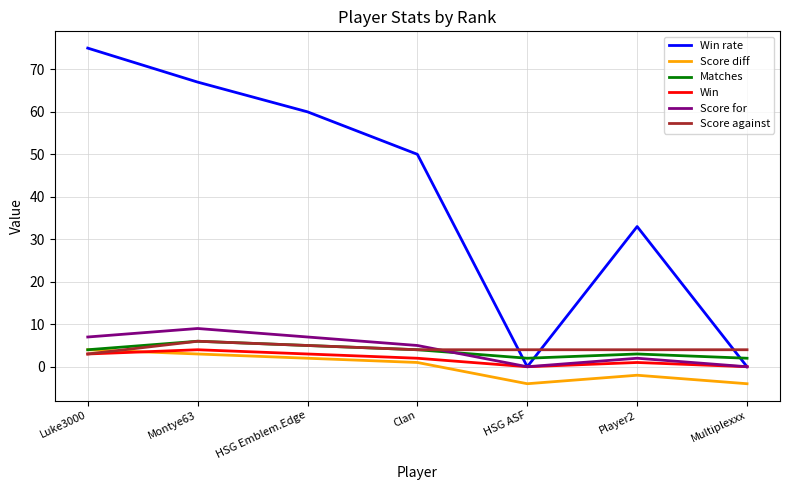

Is the value of Score against at Player2 greater than the value of Score diff at Player2?

Yes